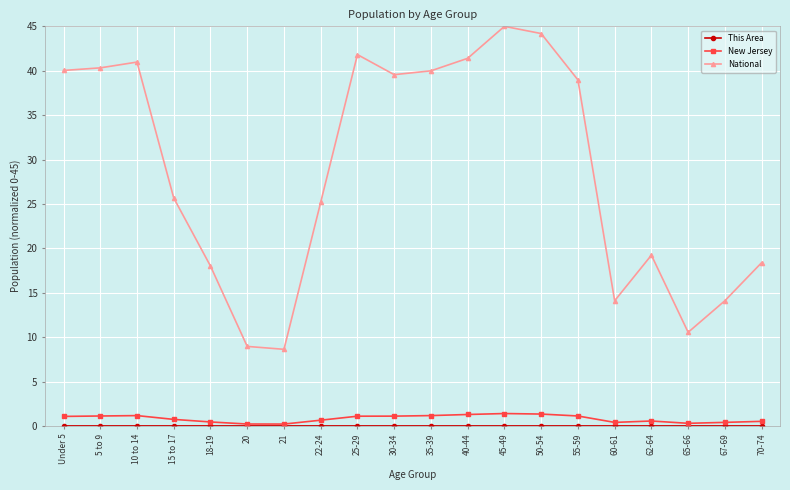

Which series has the largest total across all categories?

National